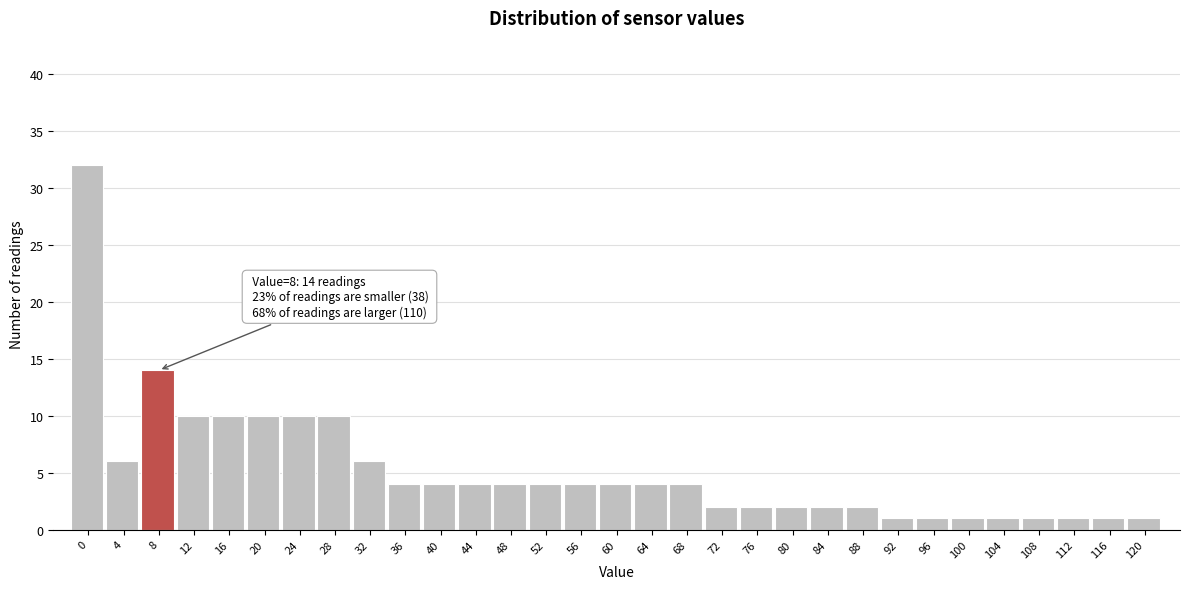

What is the value of the 22nd bar from the left?

2